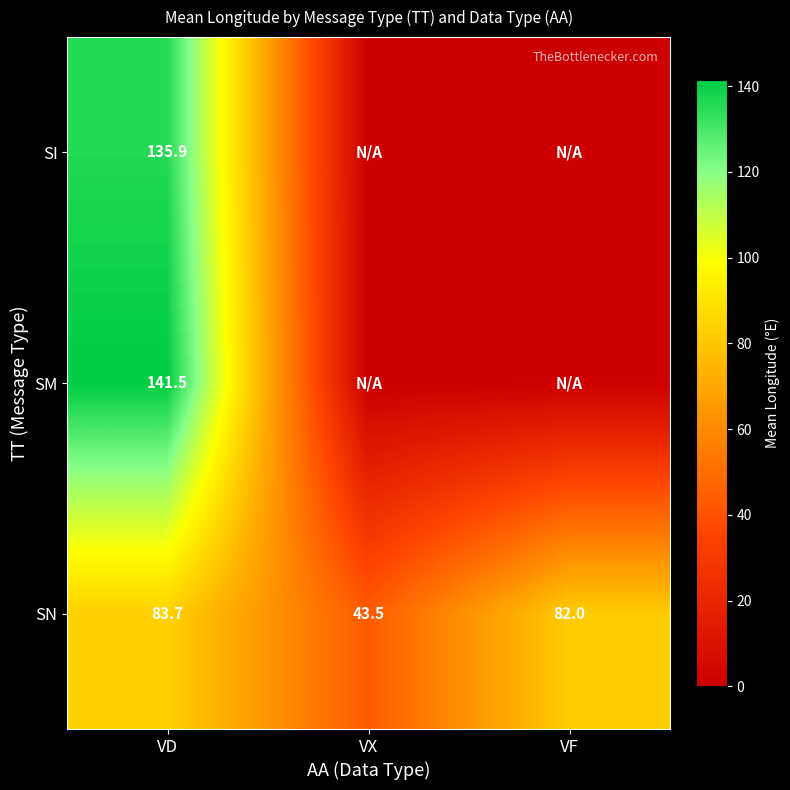

What is the spread (max minus min) of values at VD?

57.8